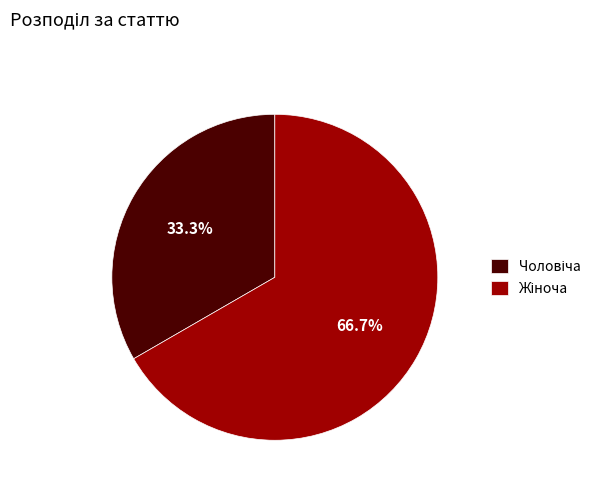

Does any single category account for the majority?

Yes